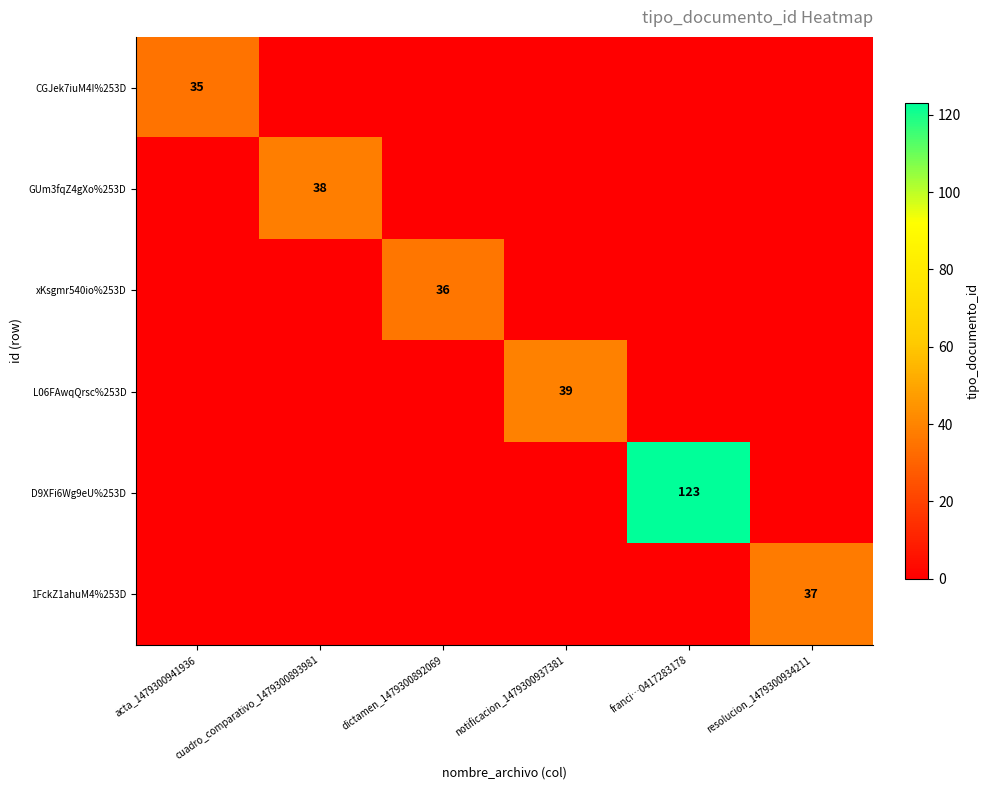

Which series changed the most between franci…0417283178 and resolucion_1479300934211?

D9XFi6Wg9eU%253D